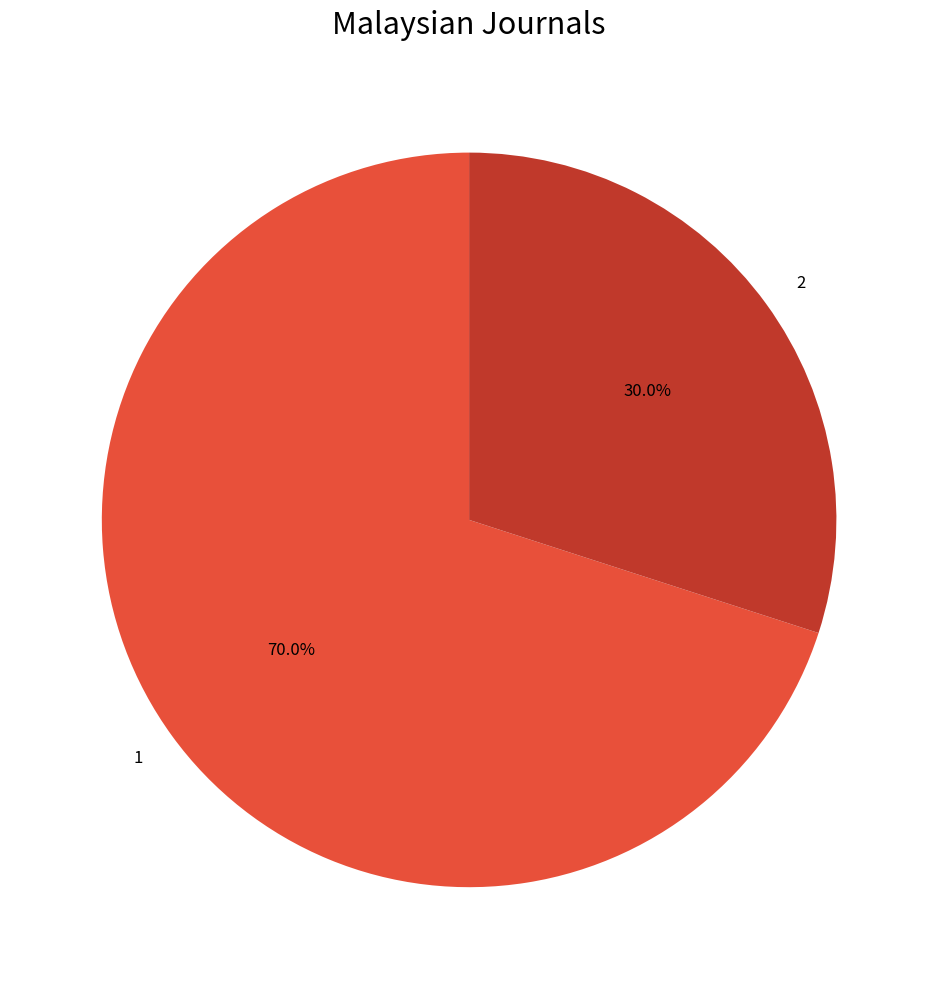

To the nearest percent, what is the difference between the largest and smallest slice percentages?

40%